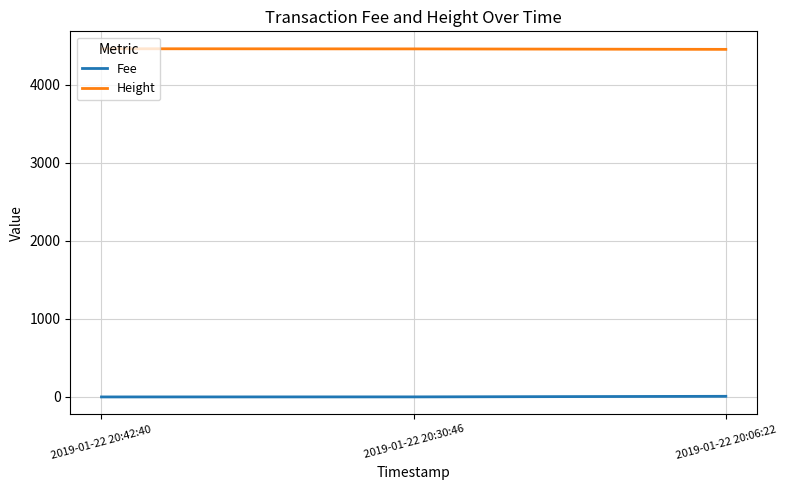

What position from the left is 2019-01-22 20:06:22?

3